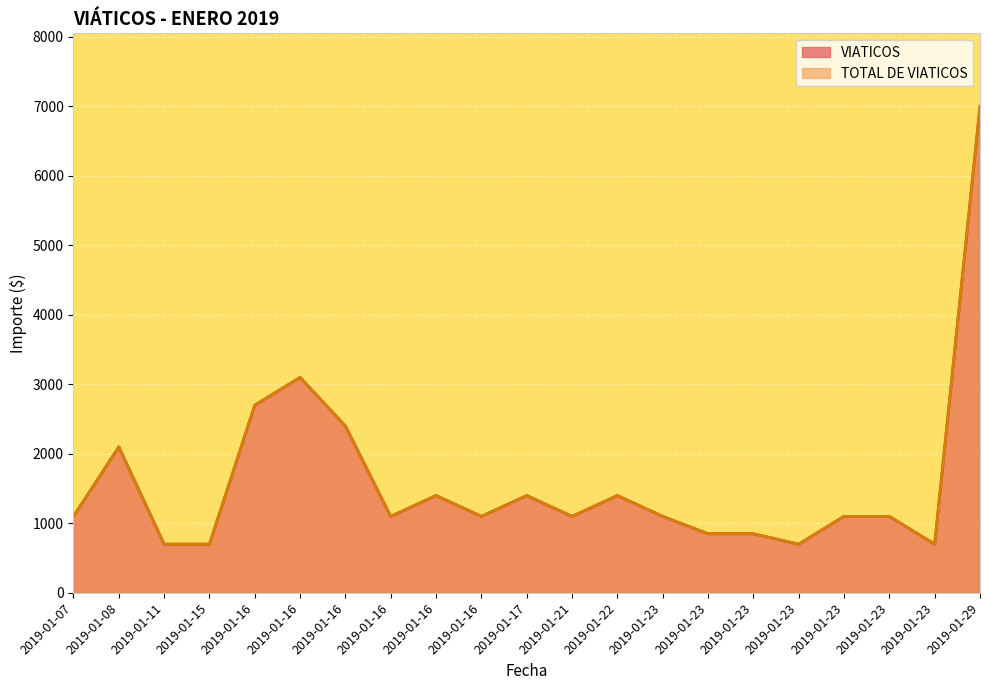

Which series has the largest range (max minus min)?

VIATICOS